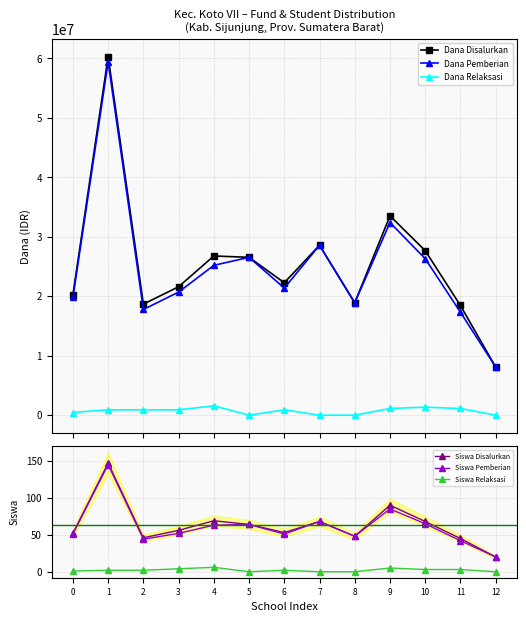

What is the maximum value for Siswa Disalurkan?

147